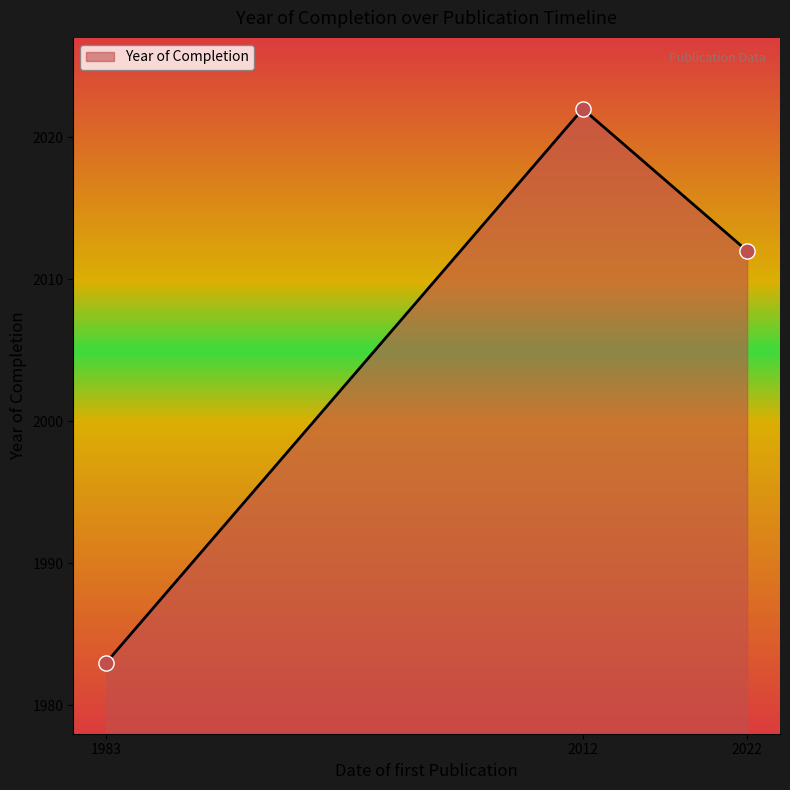

What is the ratio of the value at 2012 to the value at 2022?

1.0